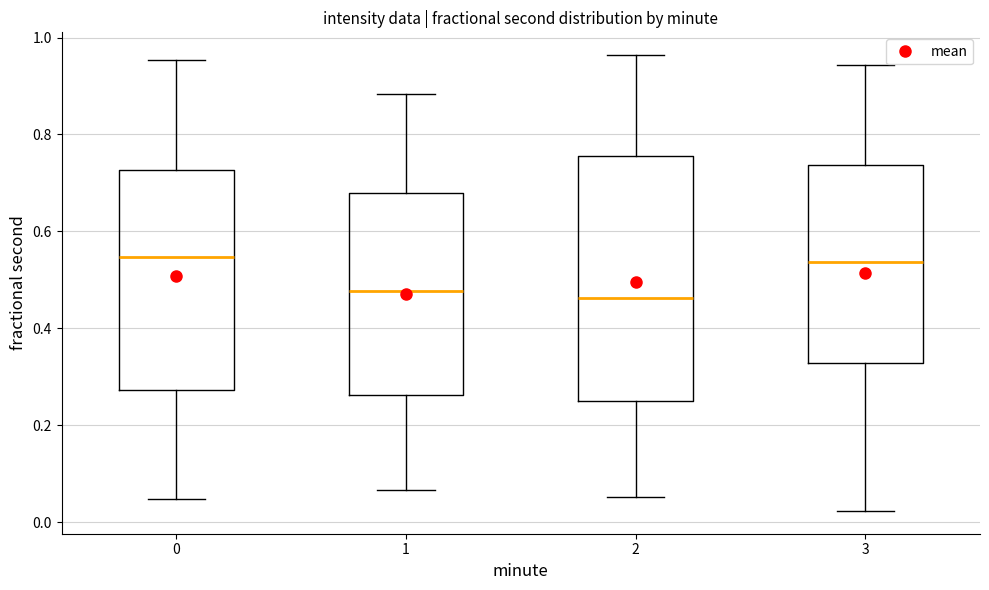

Reading left to right, read every box against the y-axis: the position of its median line, the range the box covers, and the ends of its whiskers. The values are not printed on the chart, so give them approximately, as read against the axis.

0: median 0.54, box 0.28 to 0.72, whiskers 0.04 to 0.96
1: median 0.48, box 0.26 to 0.68, whiskers 0.06 to 0.88
2: median 0.46, box 0.24 to 0.76, whiskers 0.06 to 0.96
3: median 0.54, box 0.32 to 0.74, whiskers 0.02 to 0.94